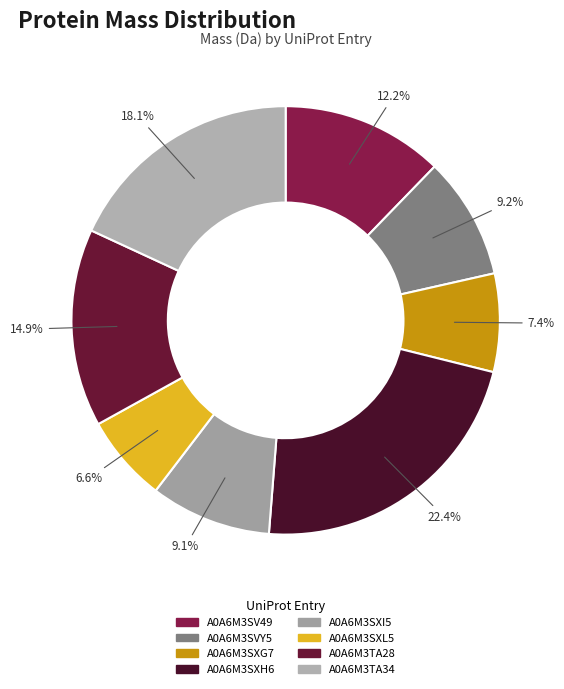

To the nearest percent, what portion does A0A6M3SXL5 represent?

7%